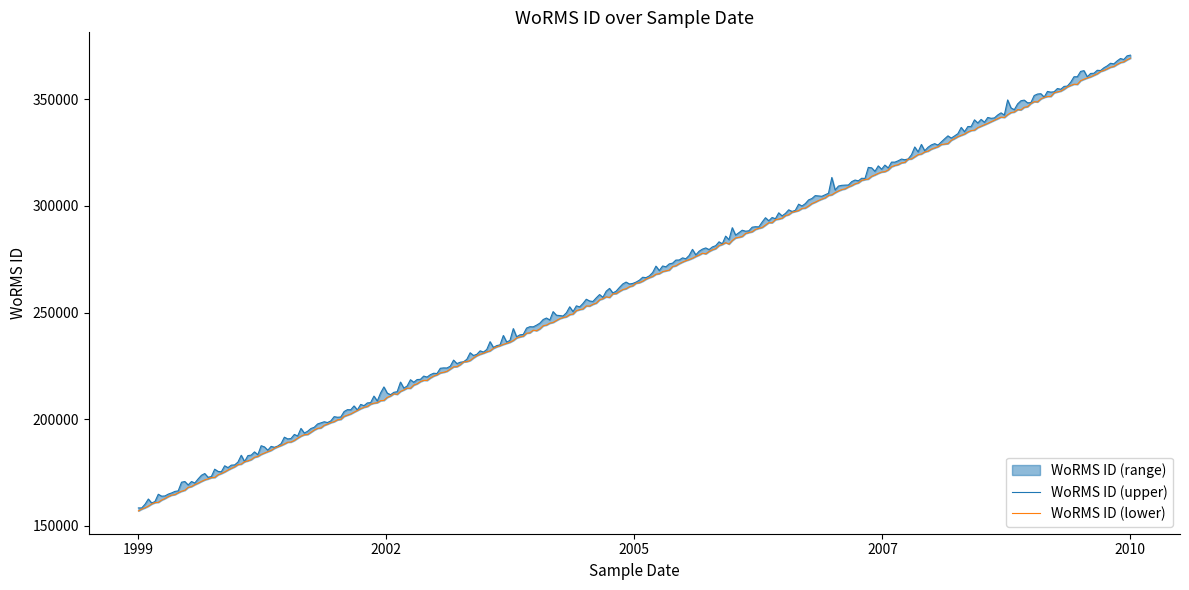

Which has a higher value, 26-05-2010 or 26-05-2010?

26-05-2010